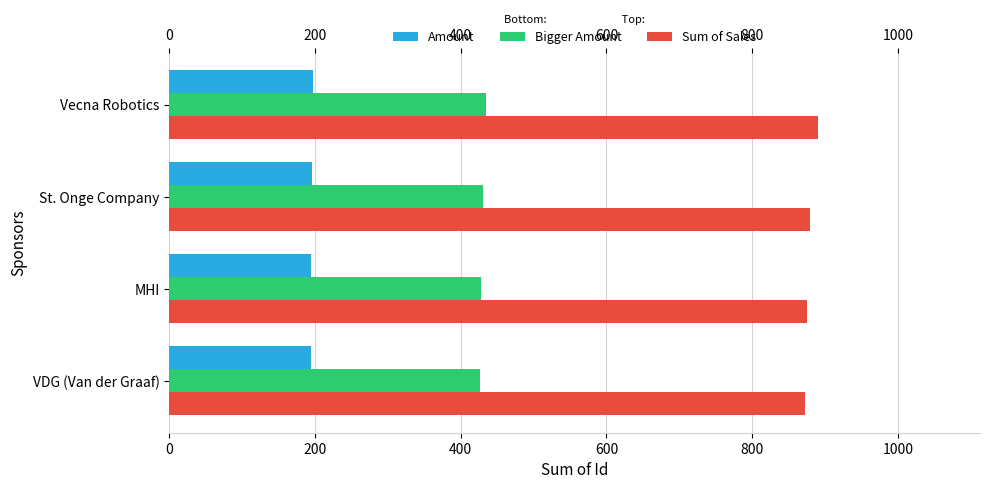

List the series in order of their overall mean, highest first.

Sum of Sales, Bigger Amount, Amount